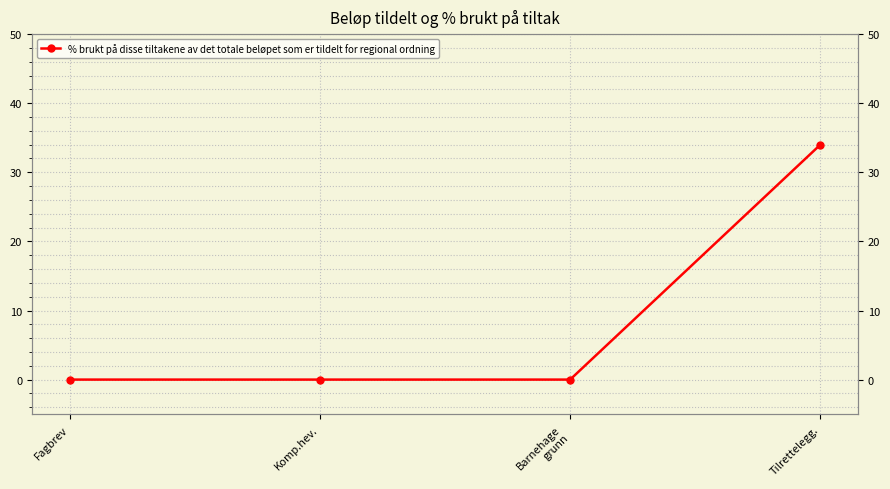

Count the number of data series in this chart.

1